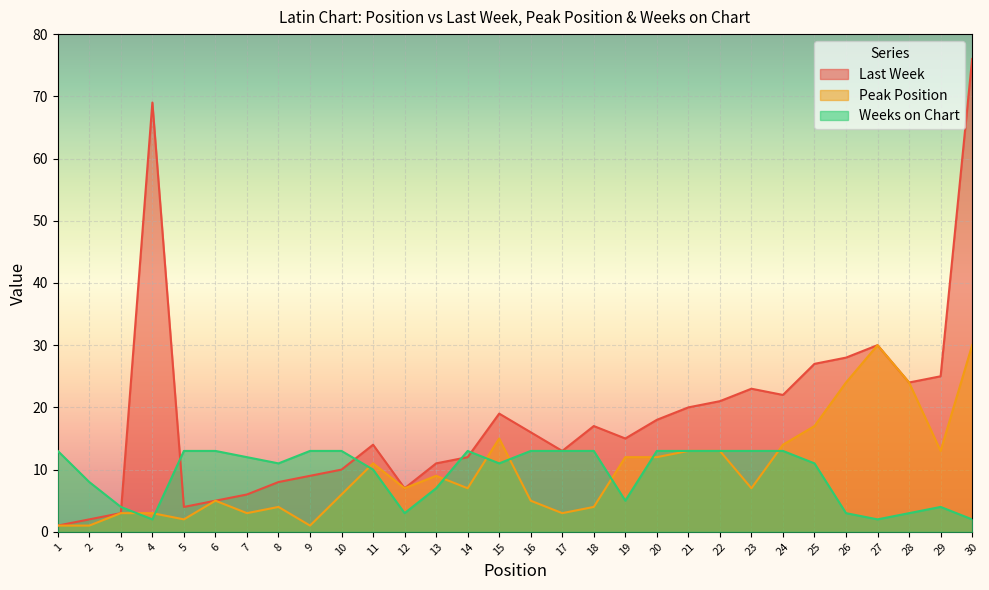

Rank the categories by Peak Position value from highest to lowest.

27, 30, 26, 28, 25, 15, 24, 21, 22, 29, 19, 20, 11, 13, 12, 14, 23, 10, 6, 16, 8, 18, 3, 4, 7, 17, 5, 1, 2, 9